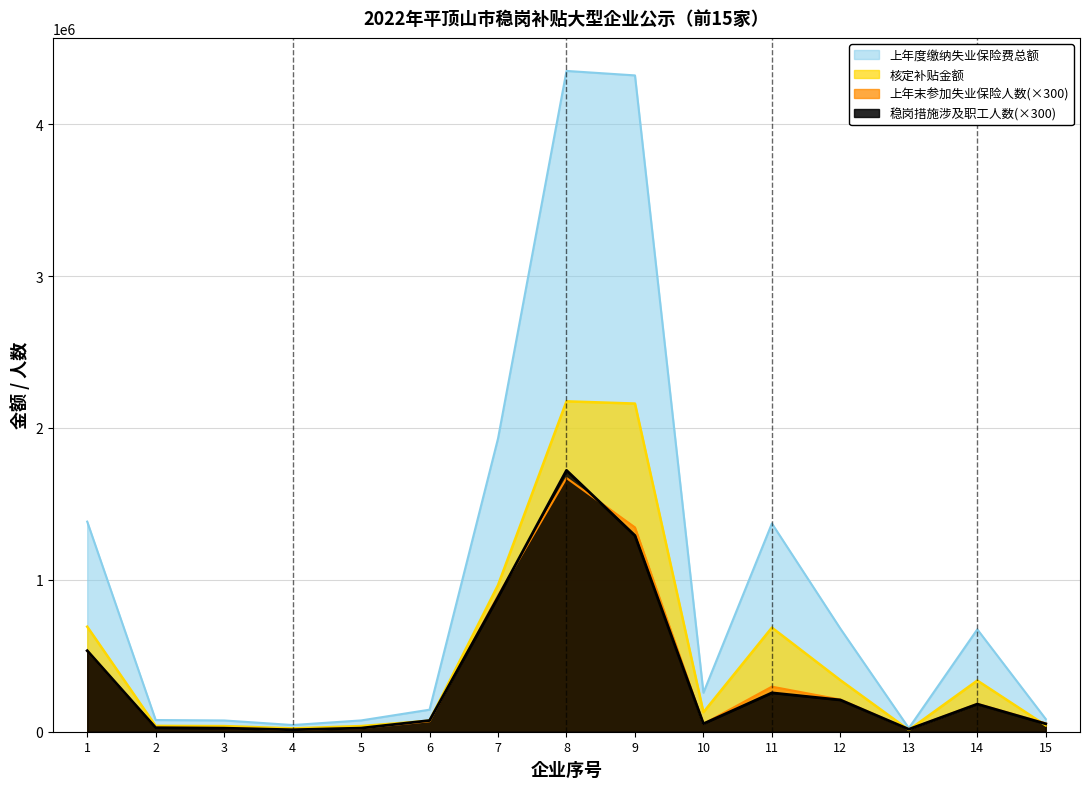

Between 2 and 12, which series saw the biggest shift?

上年度缴纳失业保险费总额